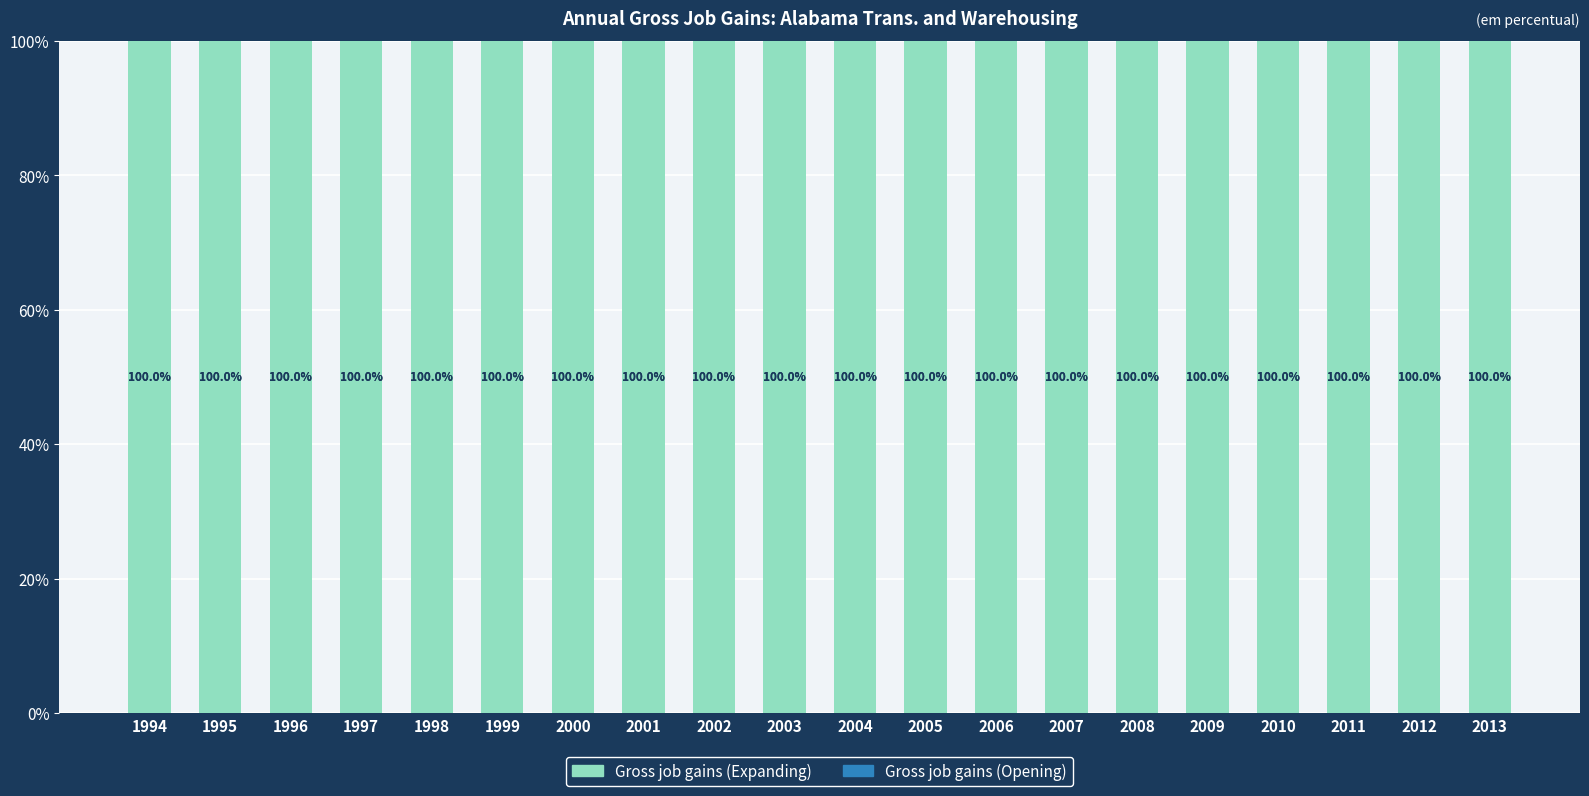

At how many categories does at least one series exceed 98?

20